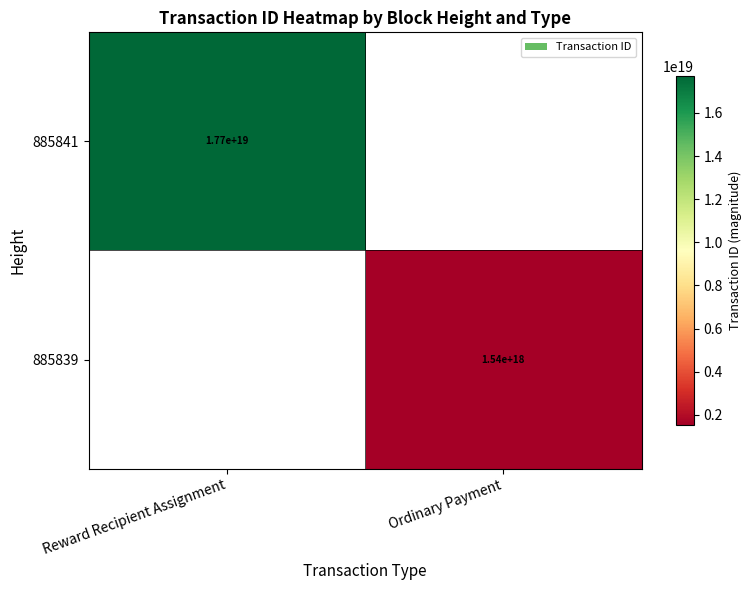

The 885839 series shows 1540000000000000000 at Ordinary Payment. True or false?

True